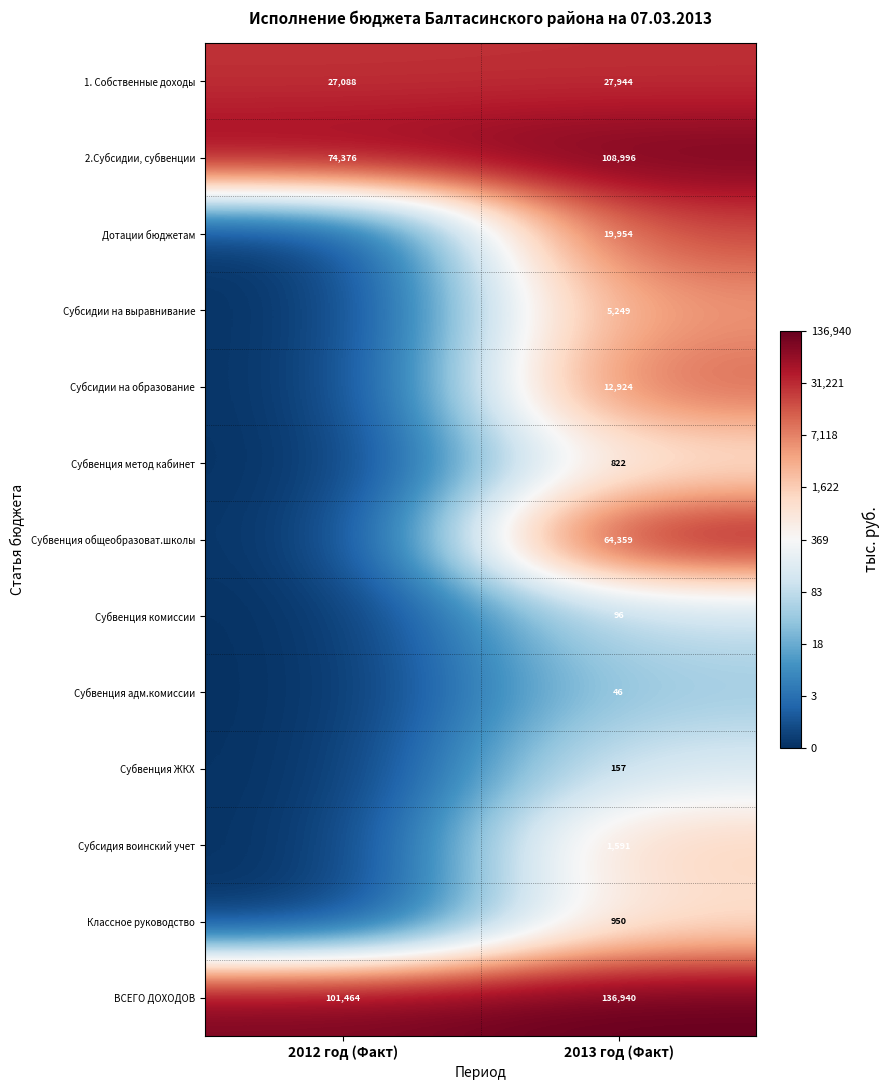

At which label does ВСЕГО ДОХОДОВ reach its minimum?

2012 год (Факт)